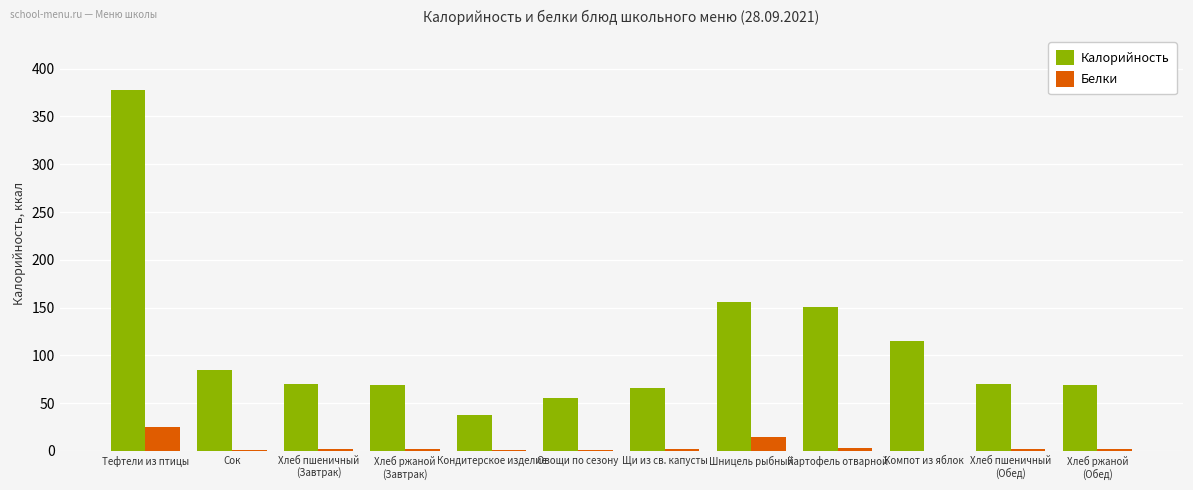

True or false: Калорийность has a value of 33.8 at Сок.

False